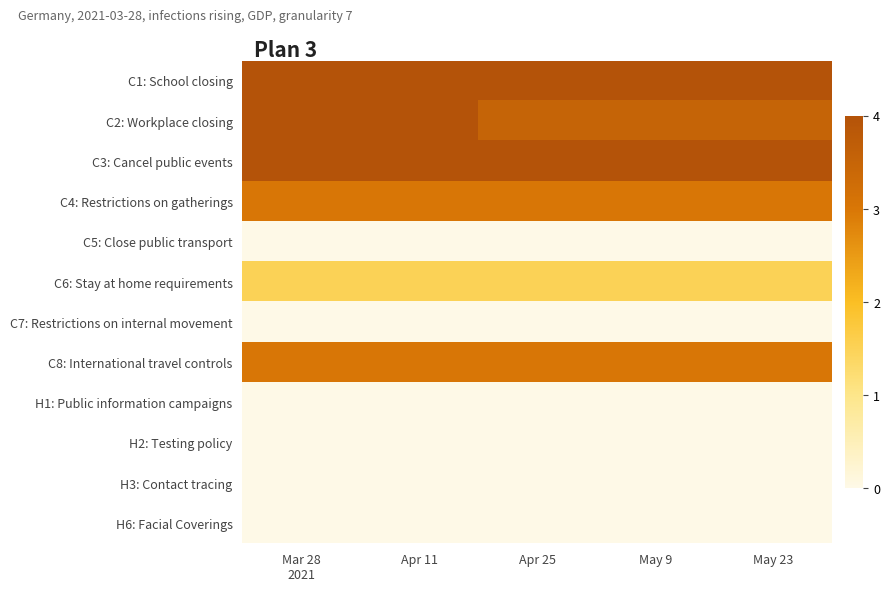

At May 9, list the series in order from smallest to largest.

C5: Close public transport, C7: Restrictions on internal movement, H1: Public information campaigns, H2: Testing policy, H3: Contact tracing, H6: Facial Coverings, C6: Stay at home requirements, C4: Restrictions on gatherings, C8: International travel controls, C2: Workplace closing, C1: School closing, C3: Cancel public events